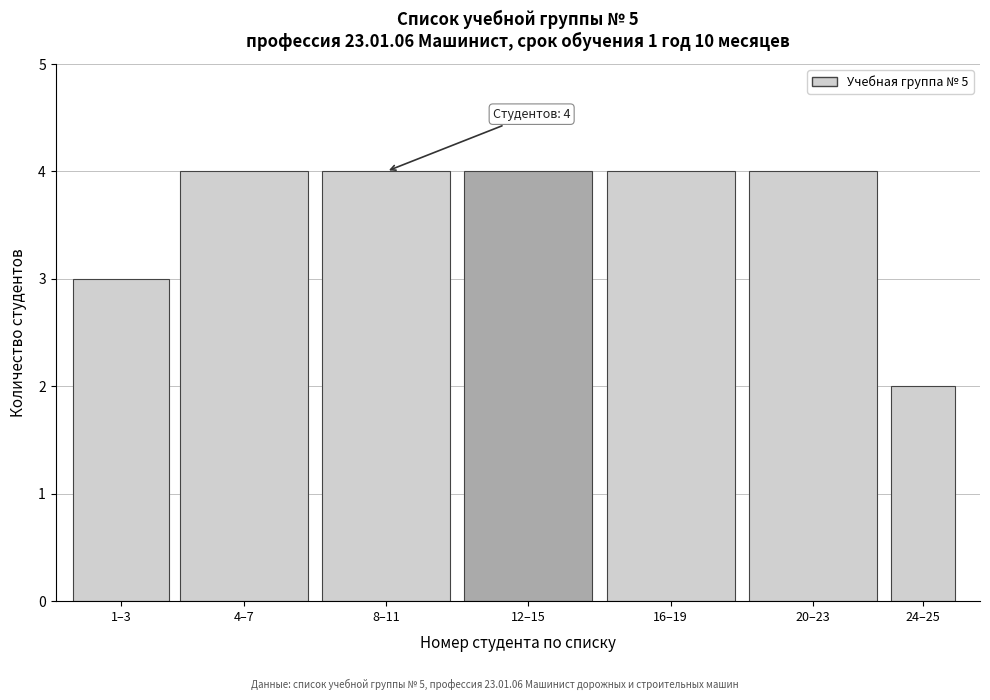

Reading left to right, transcribe all the data shown in this chart.

3	4	4	4	4	4	2